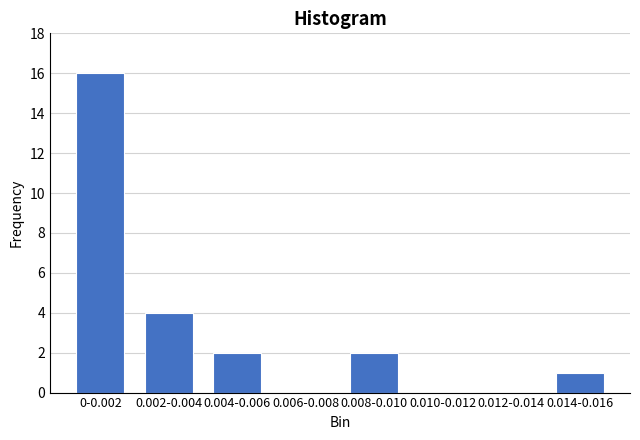

Reading left to right, extract all data points from this chart.

0-0.002=16	0.002-0.004=4	0.004-0.006=2	0.006-0.008=0	0.008-0.010=2	0.010-0.012=0	0.012-0.014=0	0.014-0.016=1